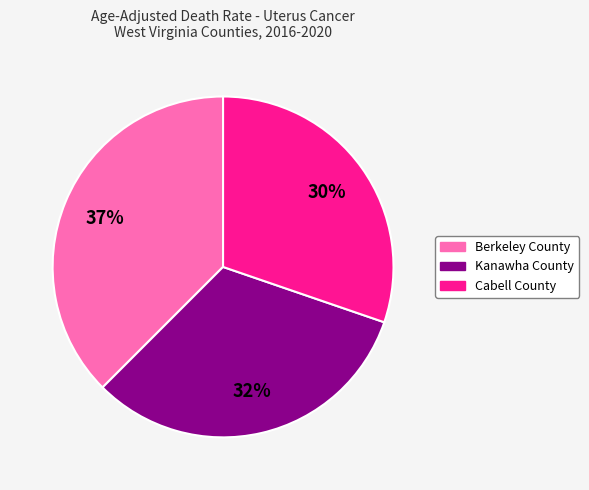

Do Kanawha County and Berkeley County together represent more than half of the pie?

Yes